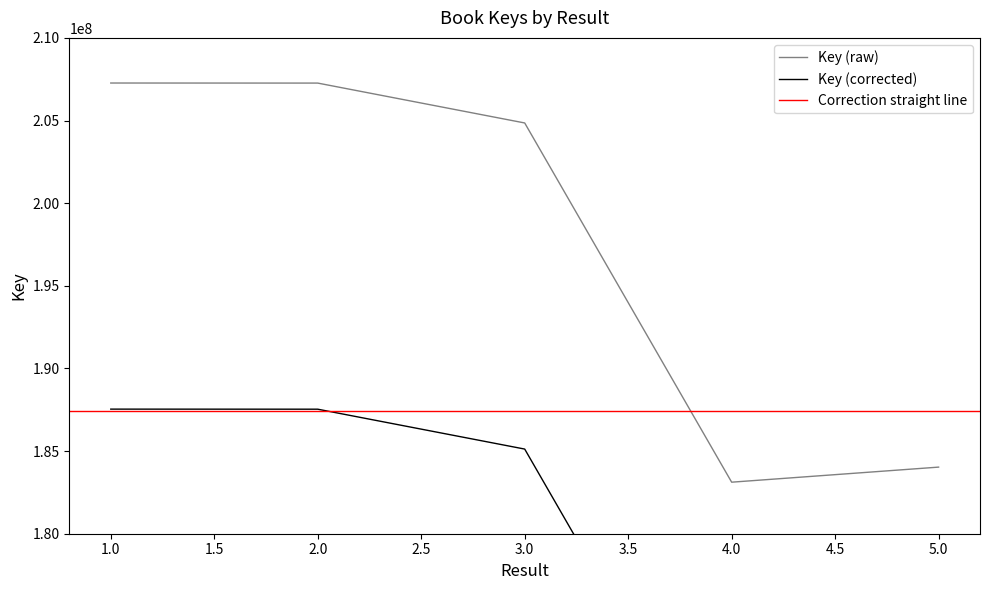

Read the value at 4, to the nearest 100.

183118500